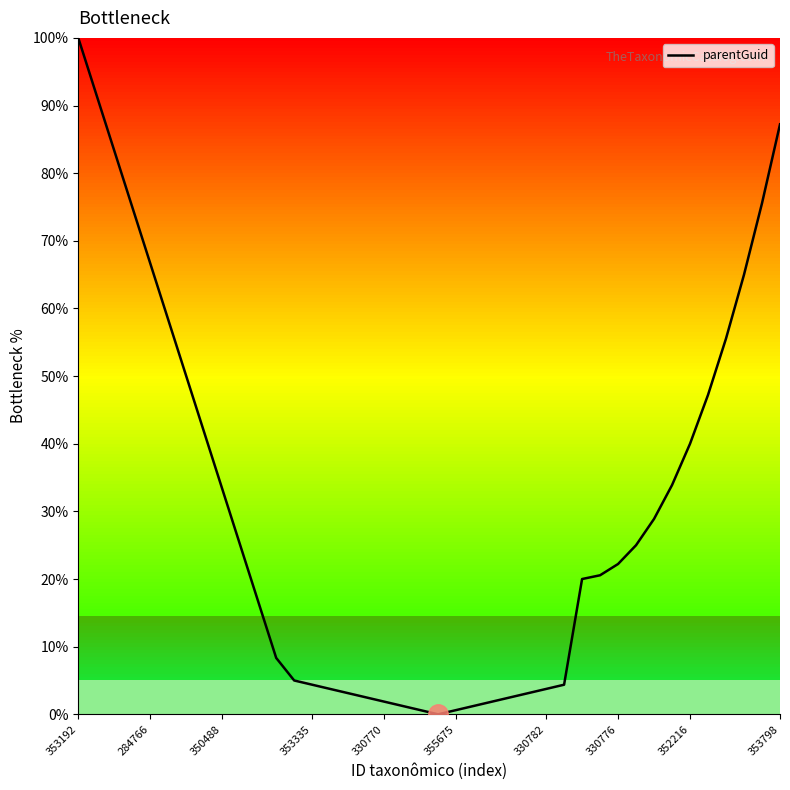

How many values exceed 22?

20